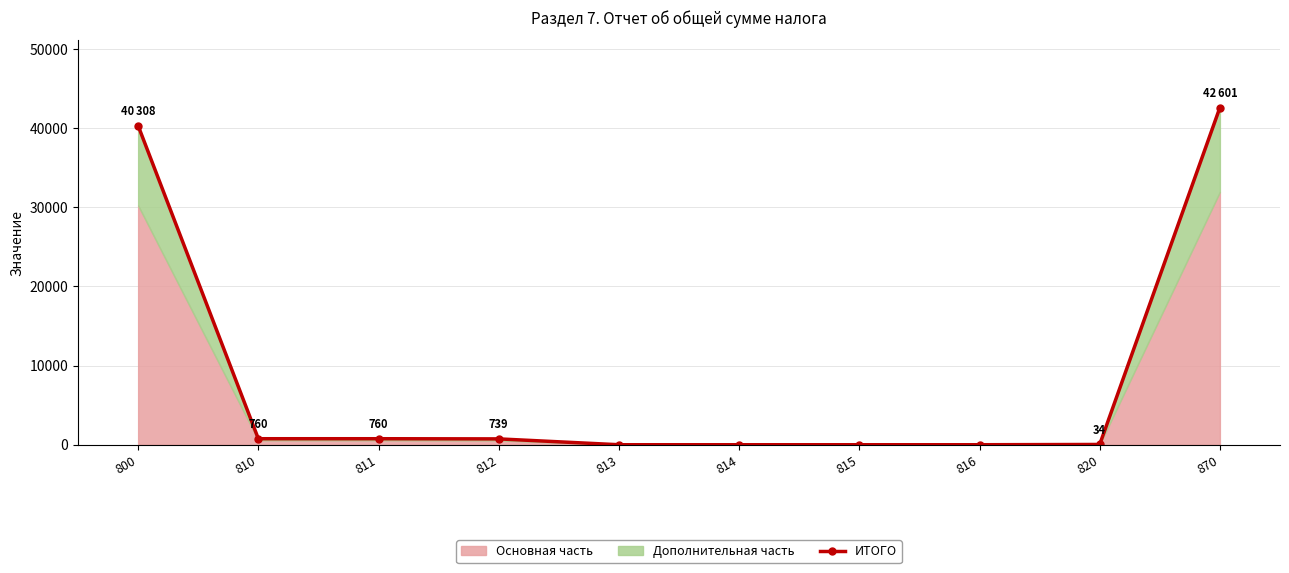

Where does the data first go above 739?

800